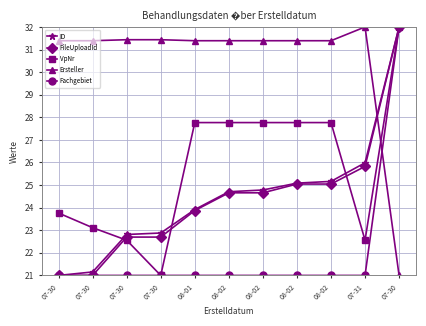

Rank the series at 08-01 from lowest to highest value.

Fachgebiet, FileUploadId, ID, VpNr, Ersteller